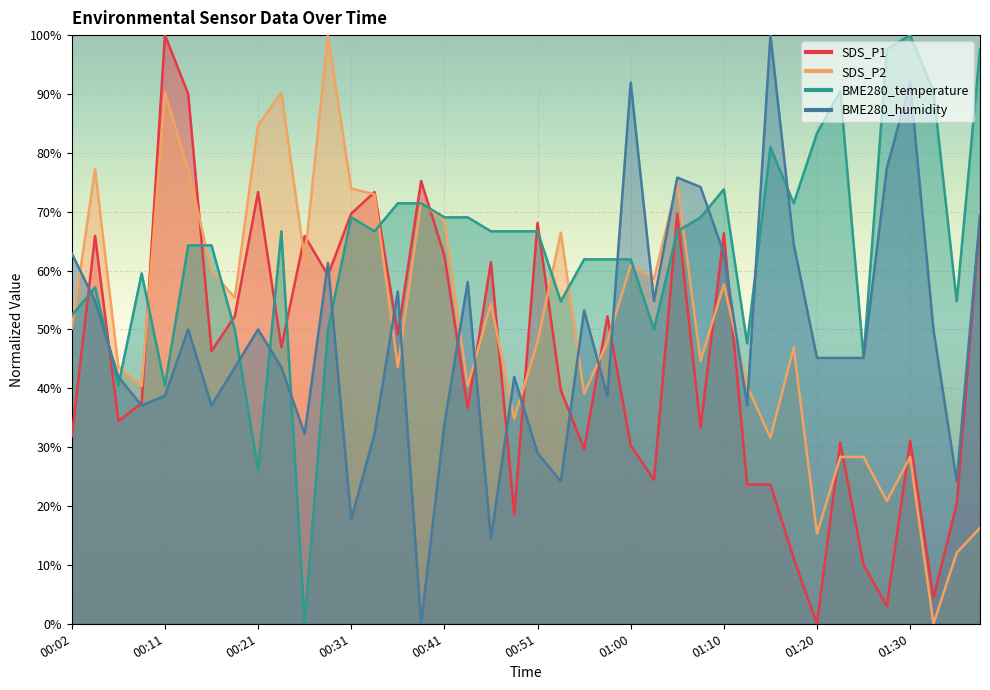

Which category has the highest value in the SDS_P2 series?

00:29